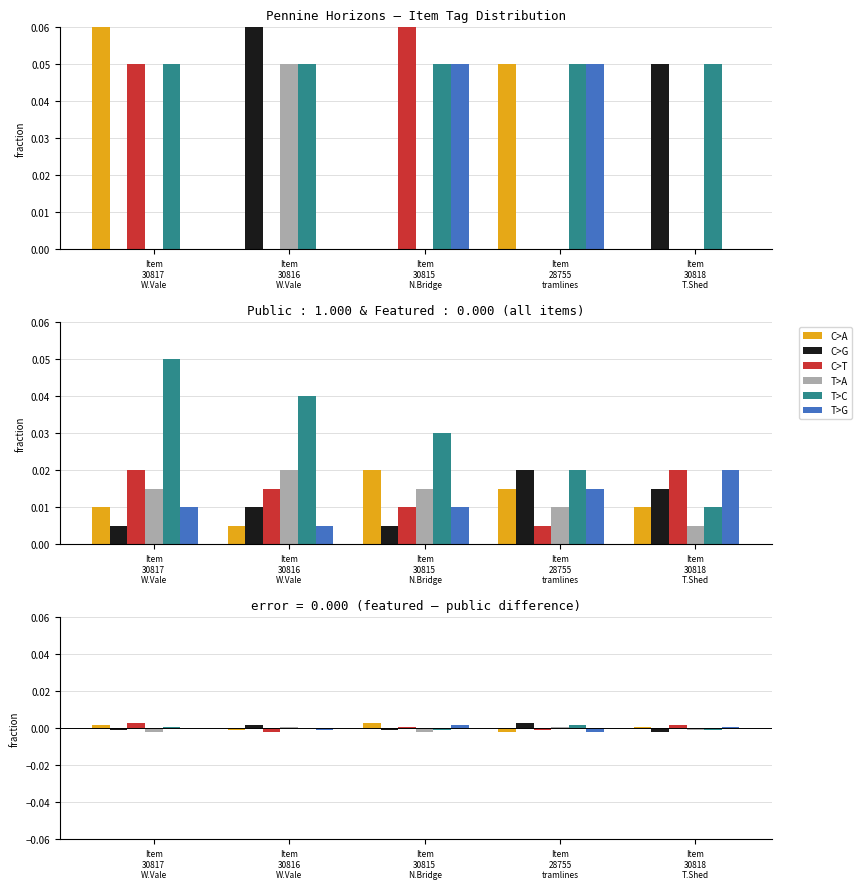

How many distinct data groups are displayed?

6